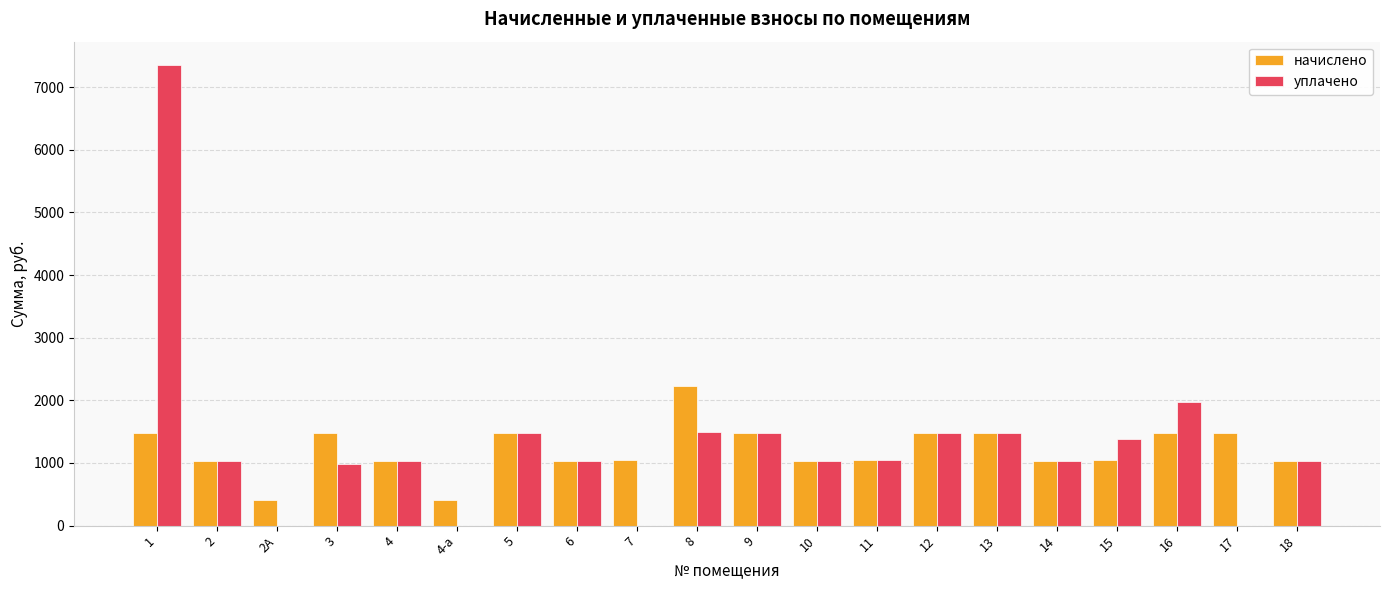

How many categories are shown in the chart?

20